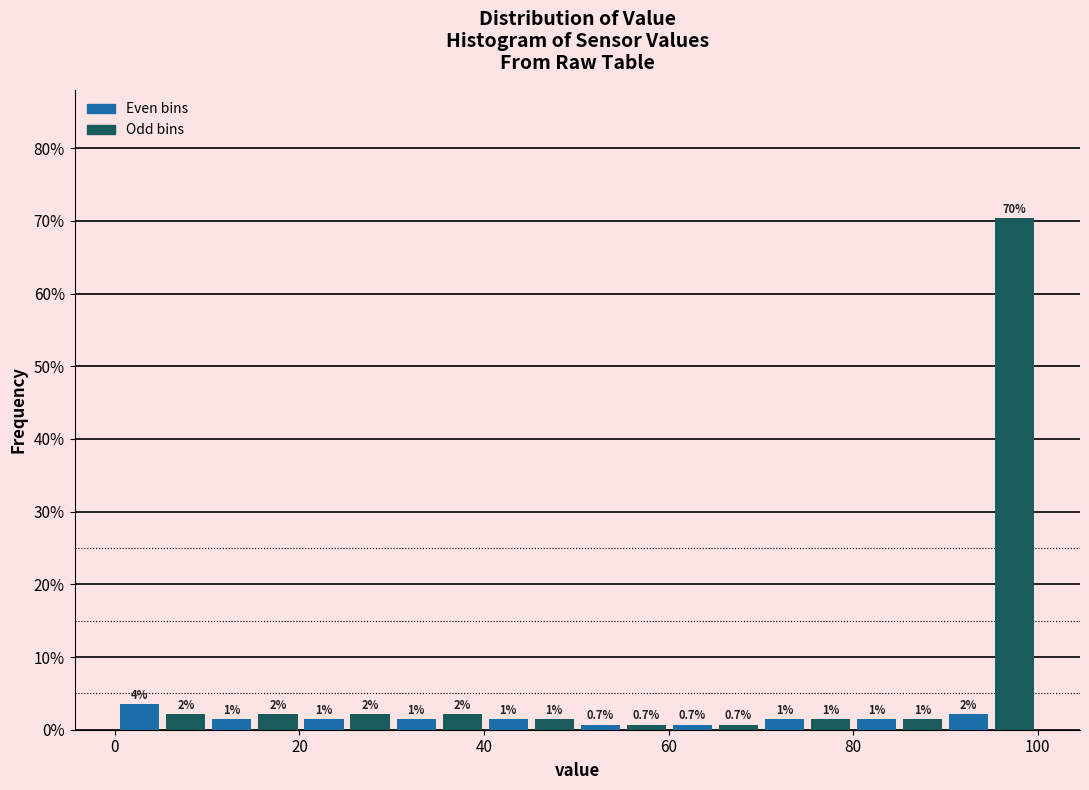

Read against the x-axis, roughly where is the centre of the tallest bar?

98